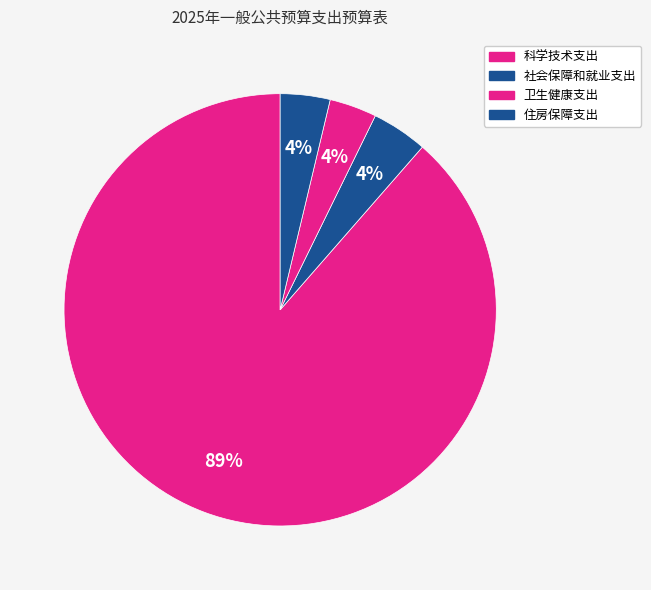

What is the change in value from 科学技术支出 to 住房保障支出?

-1532340.0